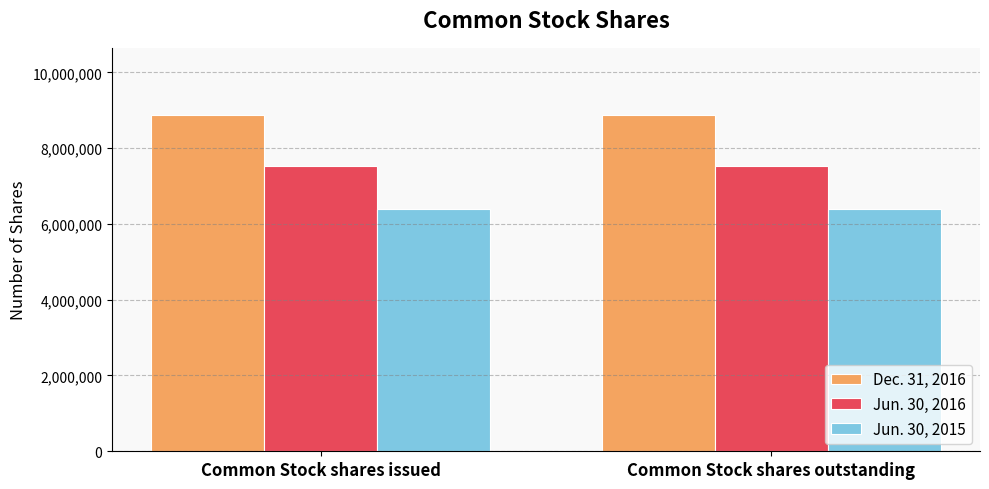

List the series in order of their peak value, highest first.

Dec. 31, 2016, Jun. 30, 2016, Jun. 30, 2015